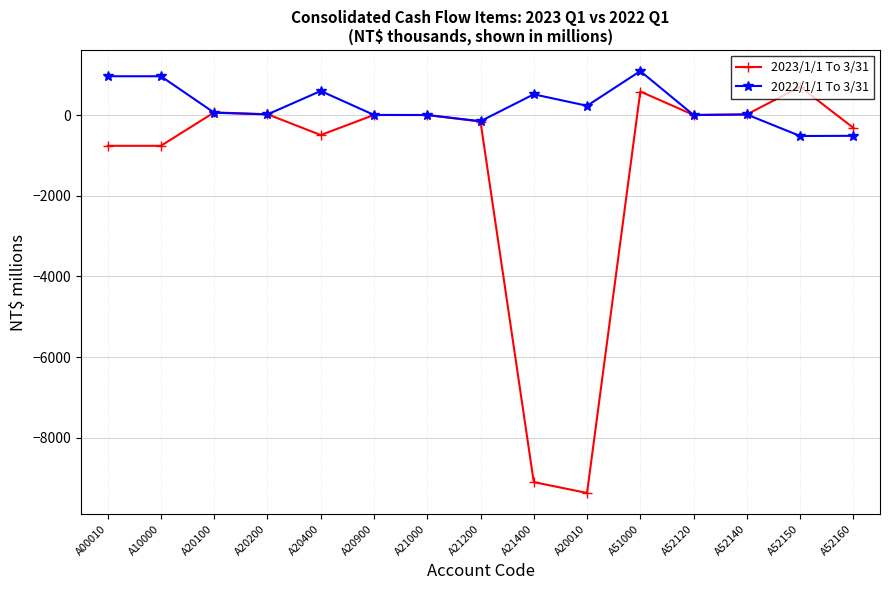

List the series in order of their overall mean, highest first.

2022/1/1 To 3/31, 2023/1/1 To 3/31